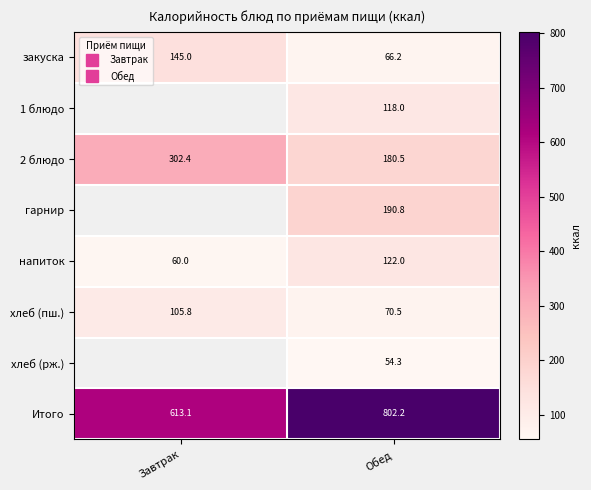

Which has a higher value, Завтрак or Обед?

Завтрак